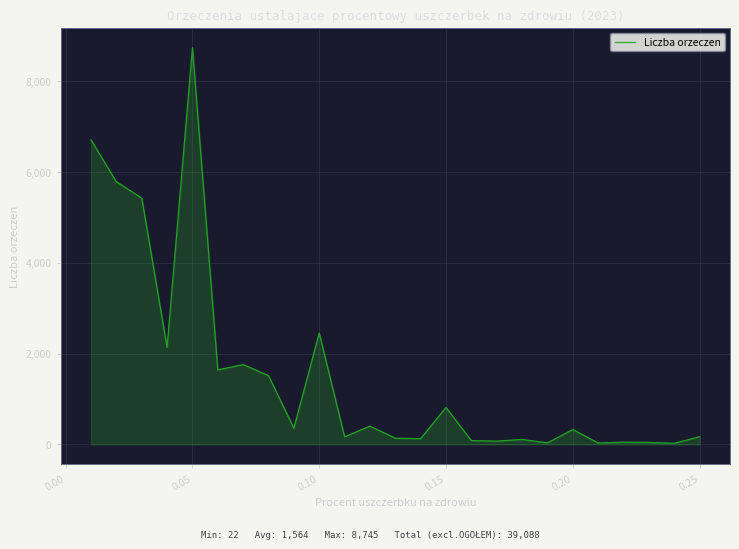

What is the maximum value shown in the chart?

8745